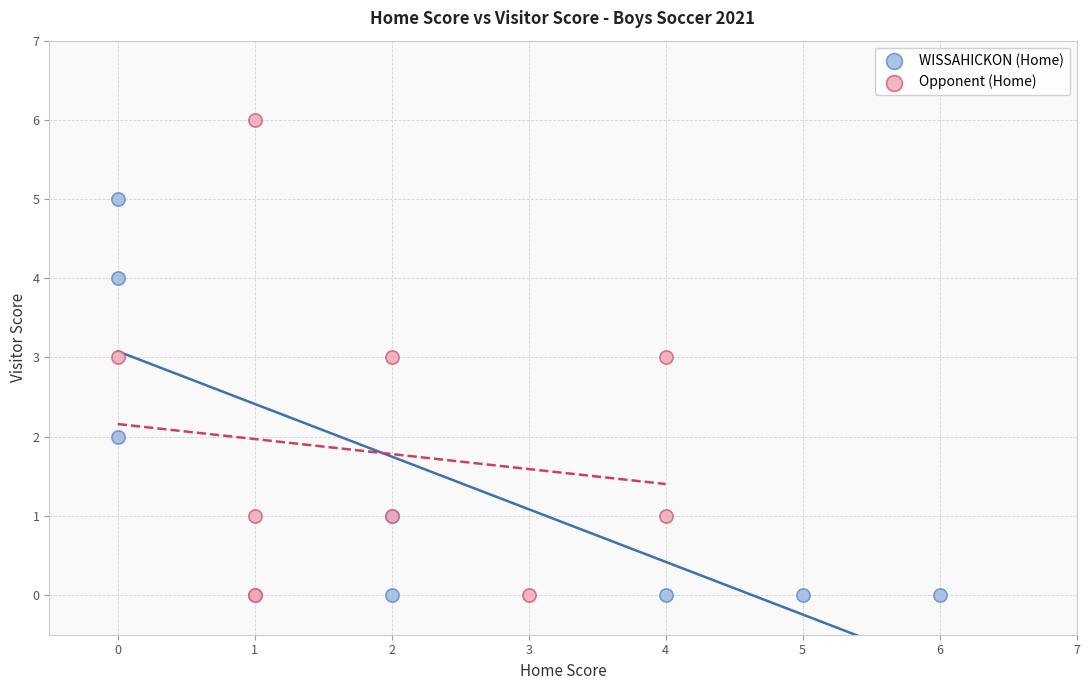

Which series contains the highest Y value?

Opponent (Home)